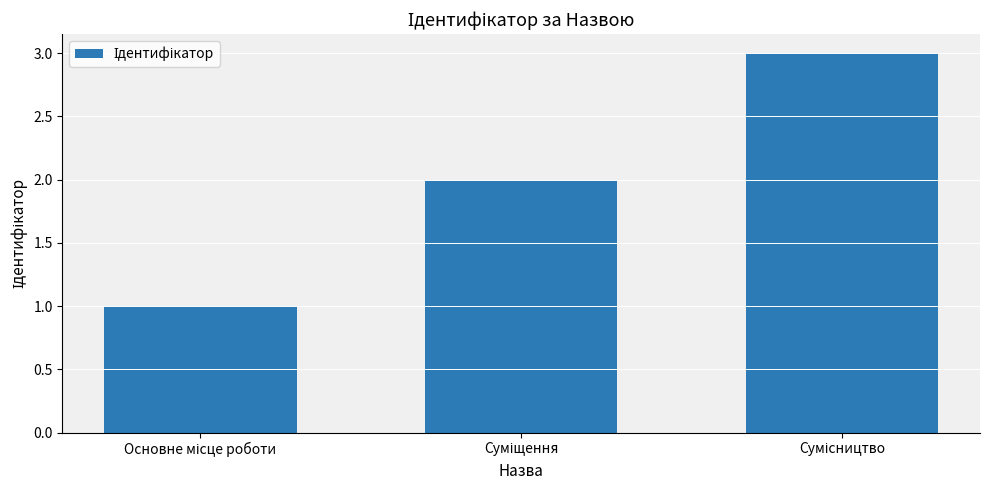

What is the average value?

2